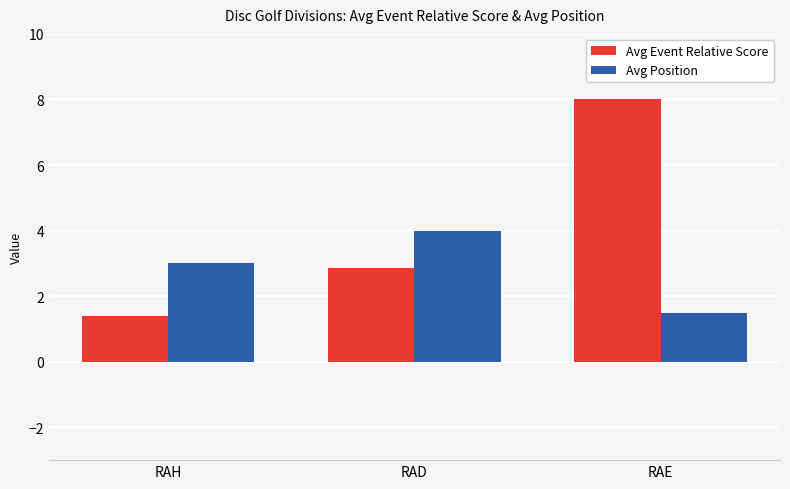

Where does the Avg Event Relative Score series first go above 2?

RAD